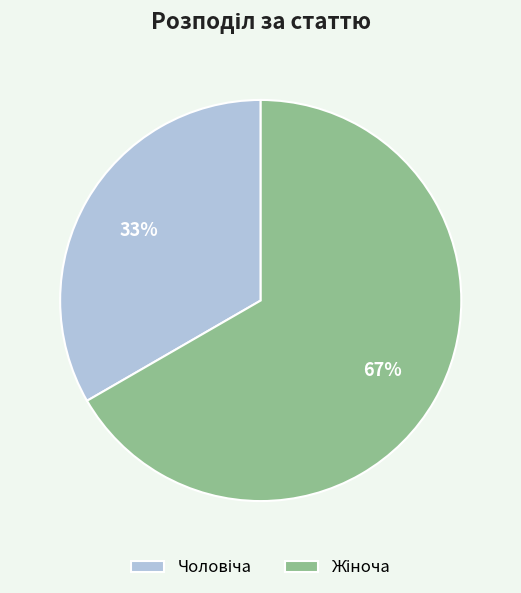

Is there any slice that represents more than half of the pie?

Yes